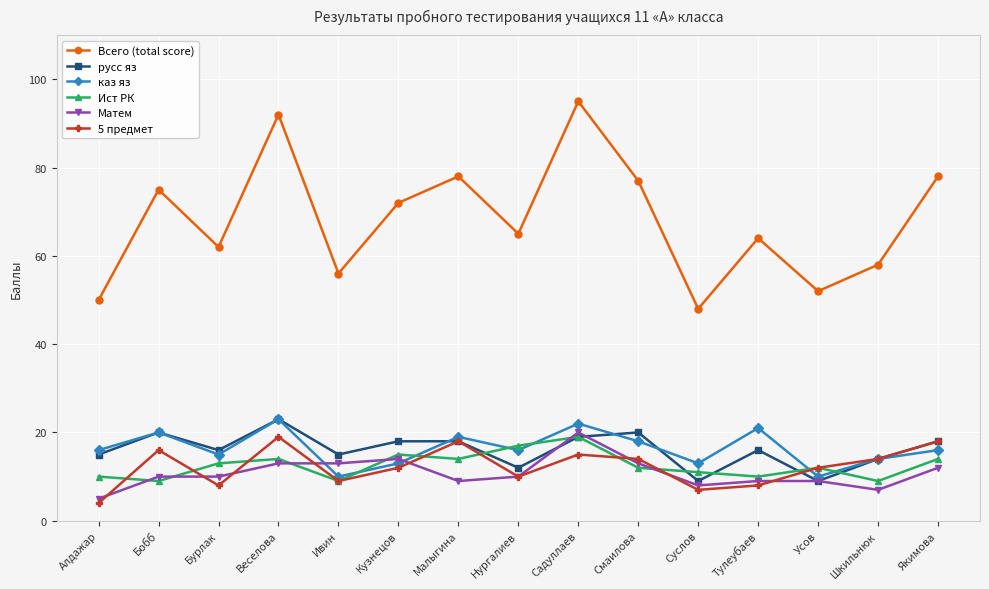

Which series has the largest total across all categories?

Всего (total score)